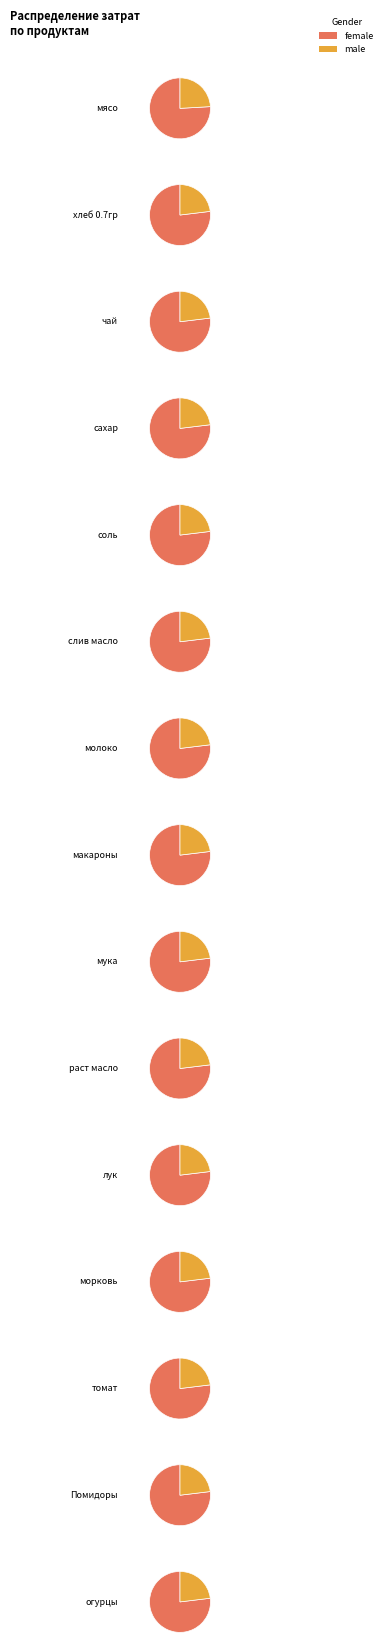

Which series has the widest spread of values?

female